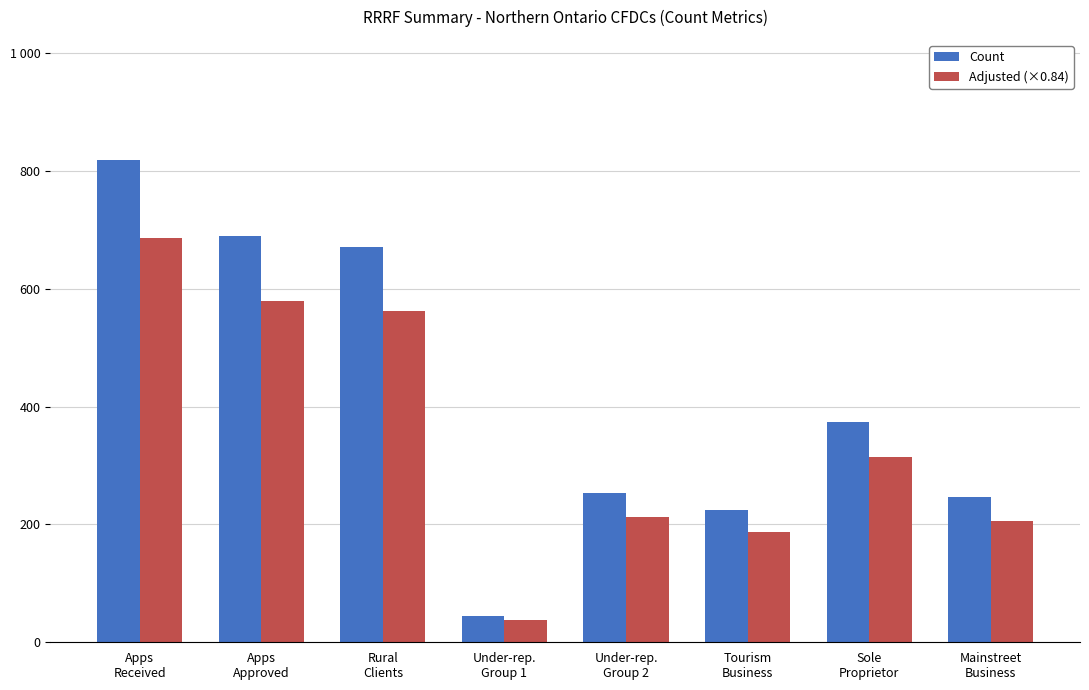

Where does the Adjusted (×0.84) series first go above 314?

Apps
Received